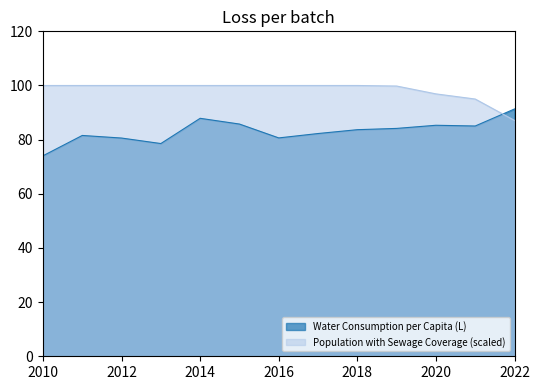

Between 2015 and 2022, which is larger?

2022